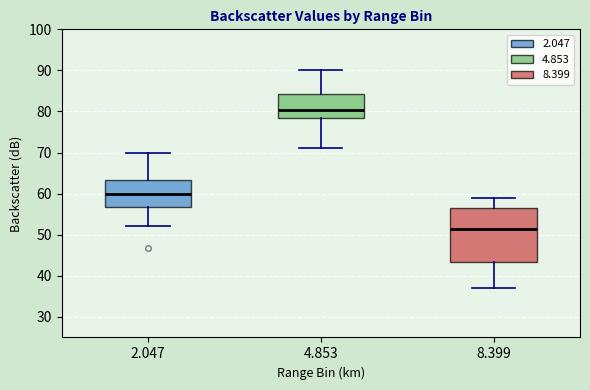

Reading left to right, transcribe this box plot: for each box, give where its median line is, the range the box spans, and where its two whiskers end, as read against the y-axis. The values are not printed on the chart, so give them approximately, as read against the axis.

2.047: median 60, box 57 to 63, whiskers 52 to 70
4.853: median 80, box 78 to 84, whiskers 71 to 90
8.399: median 52, box 43 to 56, whiskers 37 to 59